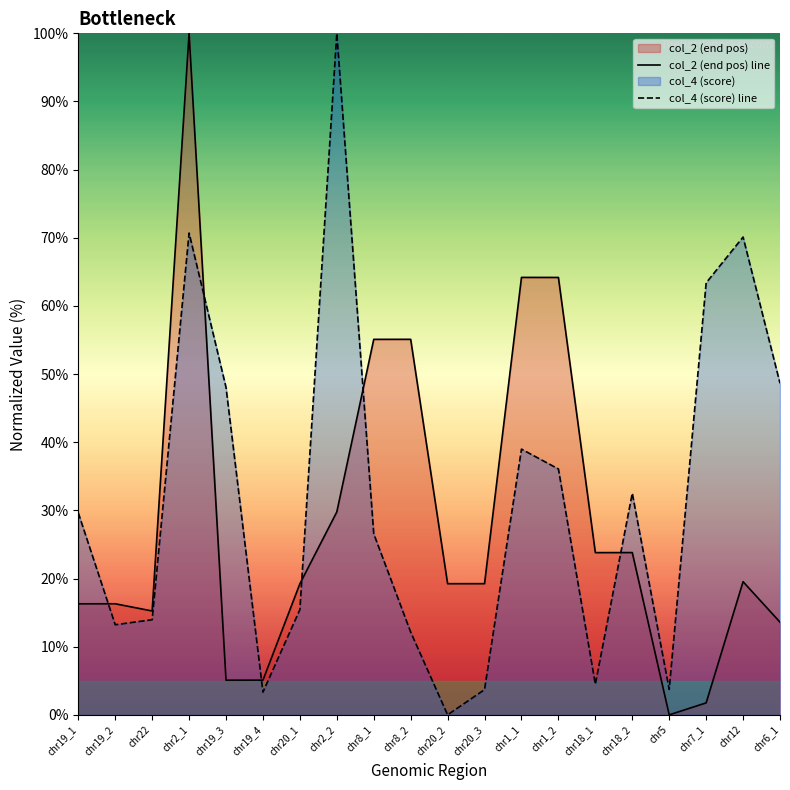

Does the chart have visible grid lines?

No